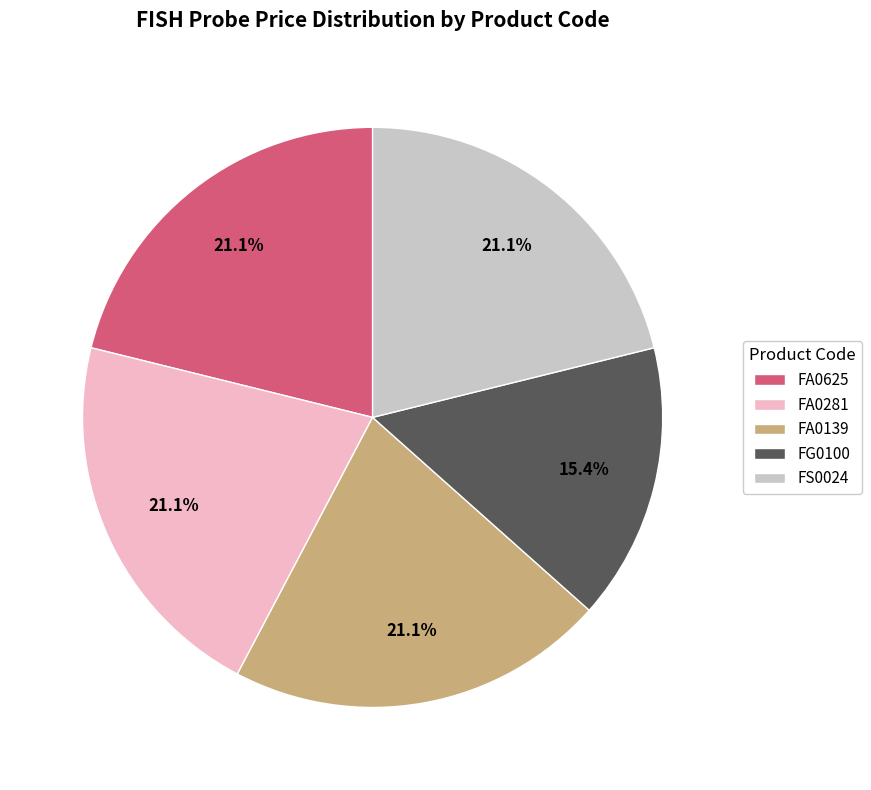

How many segments does this pie chart have?

5